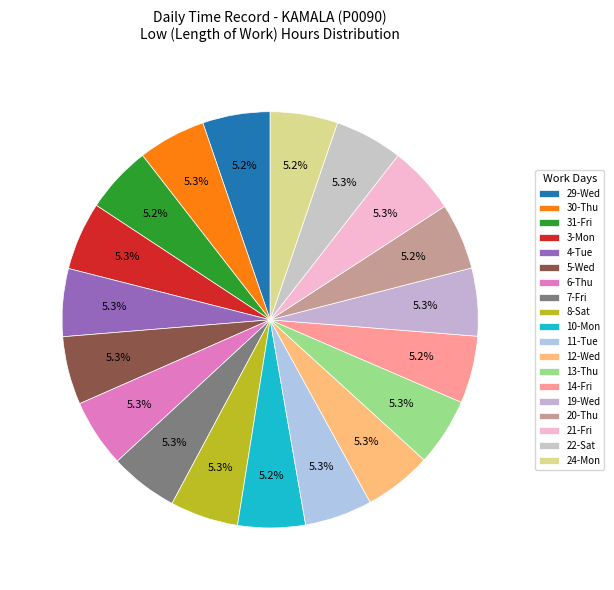

To the nearest percent, what is the combined percentage of 13-Thu and 7-Fri?

11%